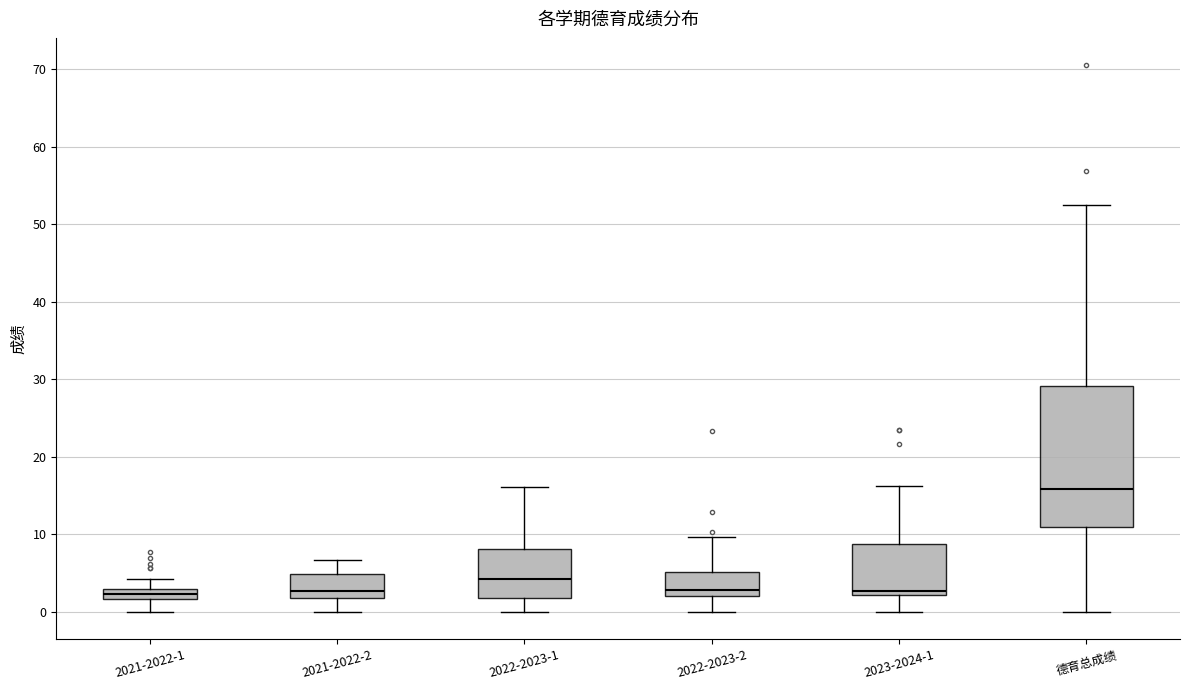

Comparing the boxes themselves (not the whiskers), which one is the tallest?

德育总成绩